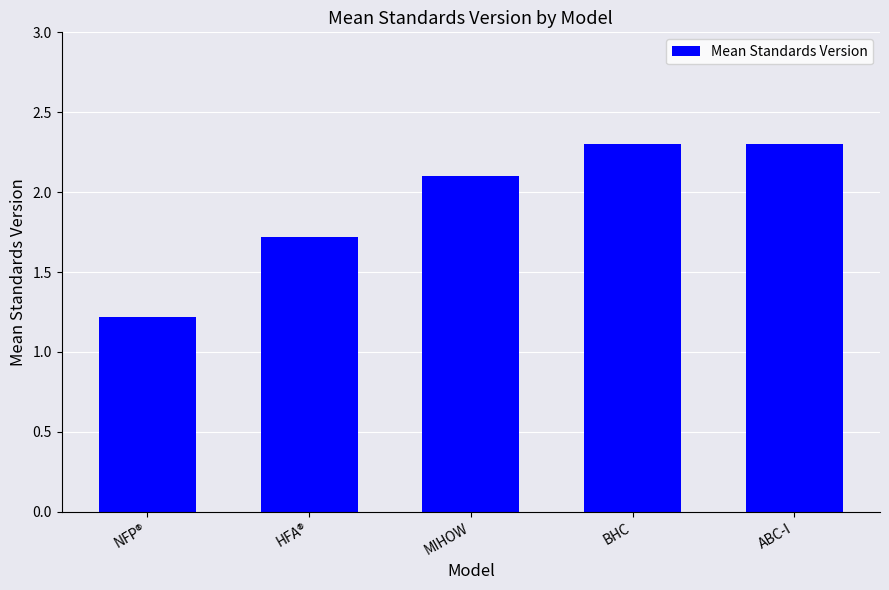

Reading left to right, list all the values displayed in this chart.

NFP®=1.2	HFA®=1.7	MIHOW=2.1	BHC=2.3	ABC-I=2.3